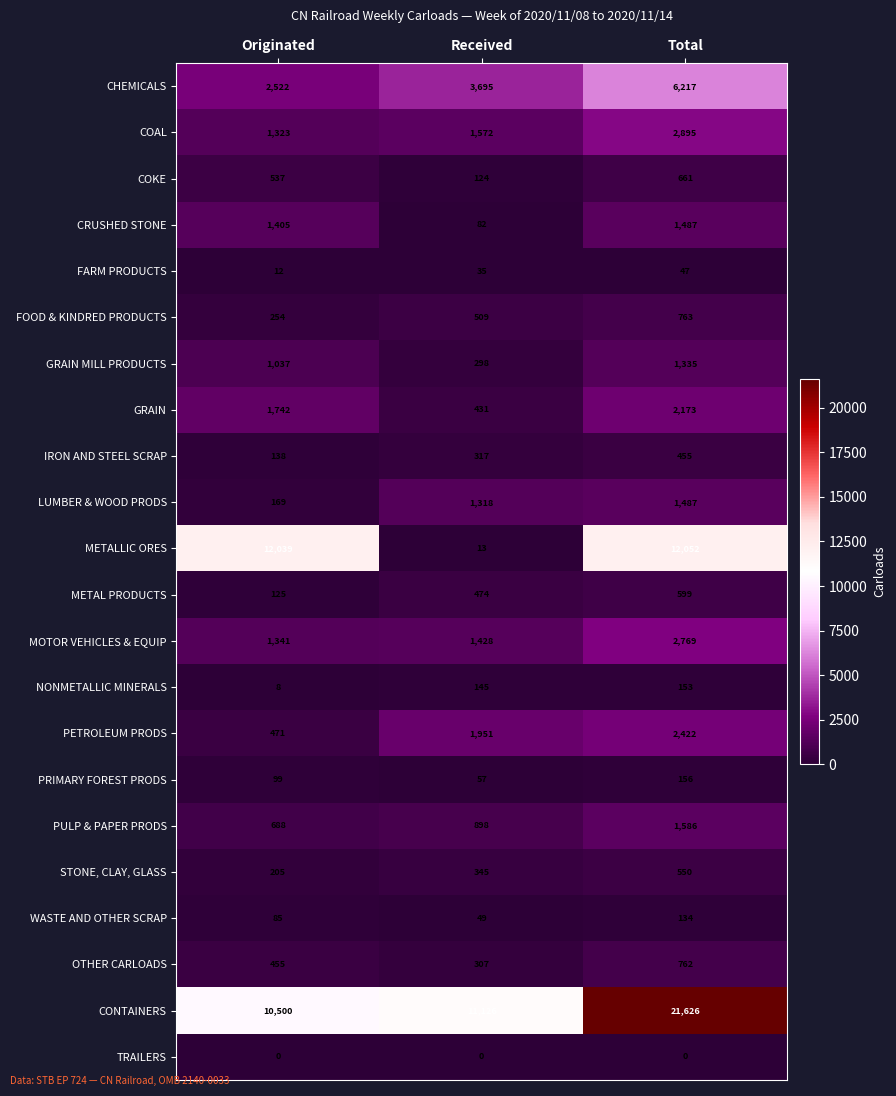

How many distinct data groups are displayed?

22